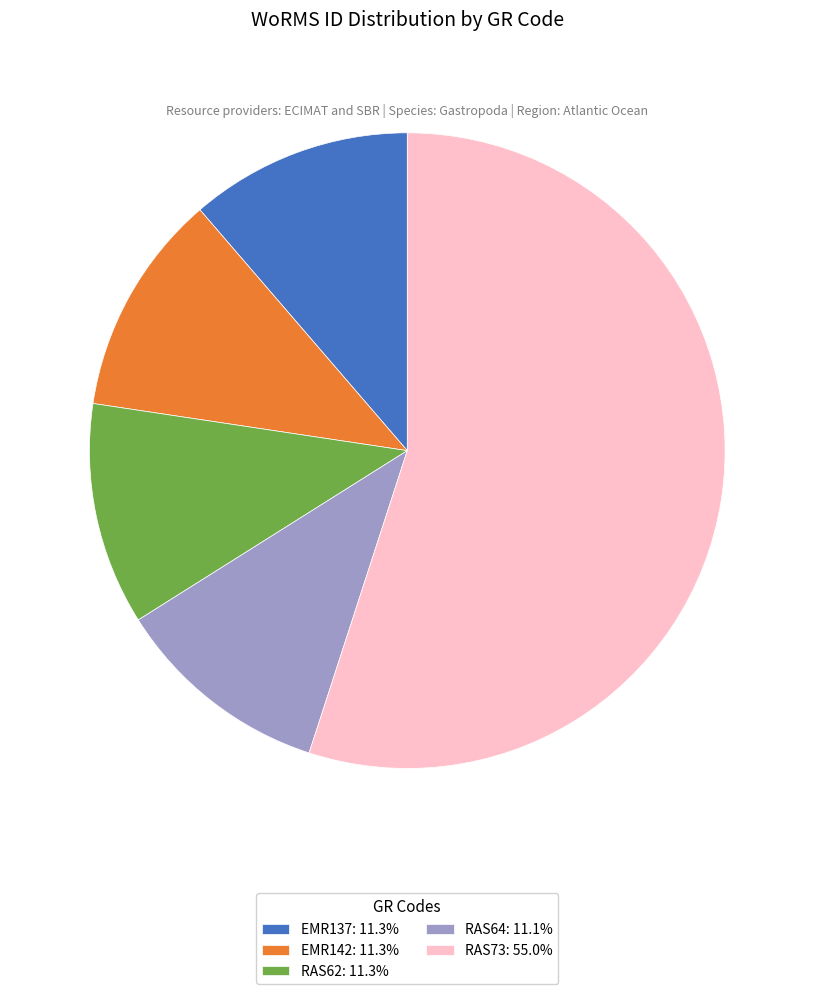

Do RAS62: 11.3% and EMR137: 11.3% together represent more than half of the pie?

No